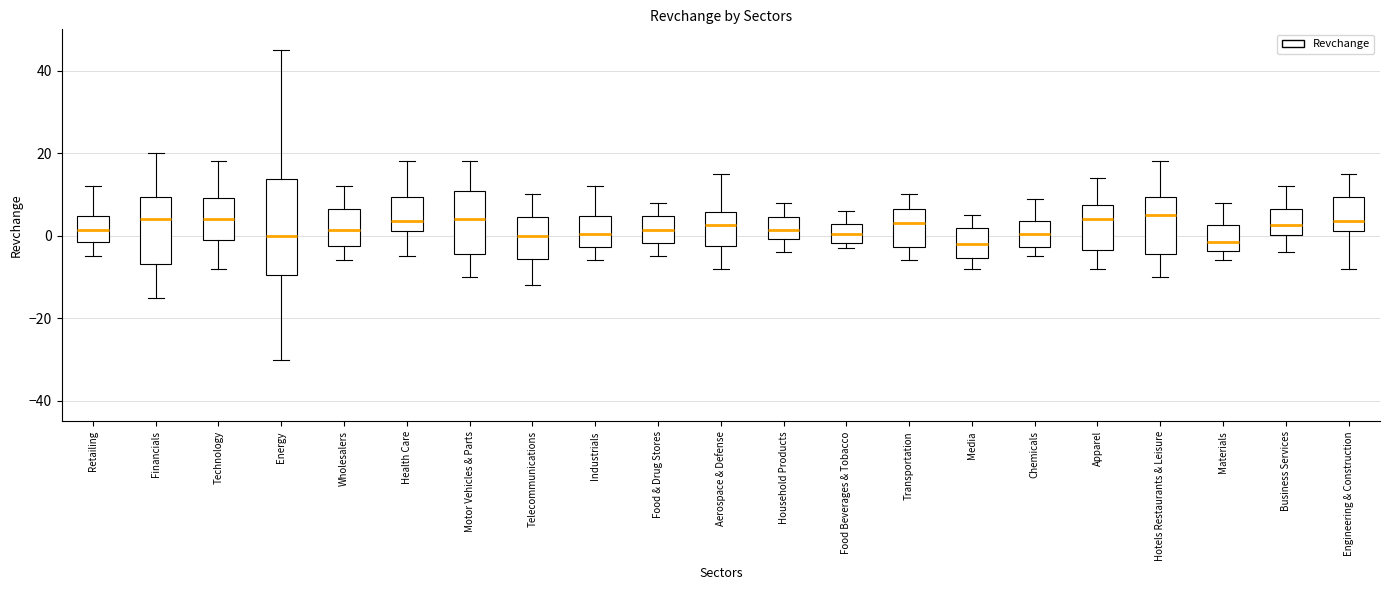

Where does the lower whisker of the box for Health Care end on the y-axis? The values are not printed on the chart, so give them approximately, as read against the axis.

-4